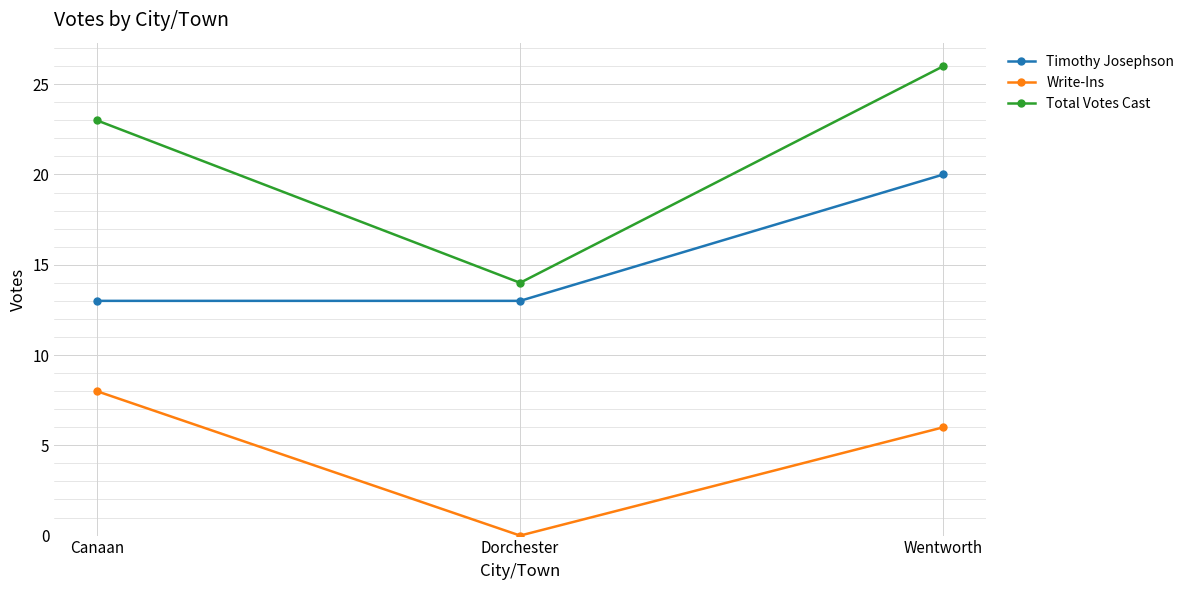

Count the Total Votes Cast values in the range 14 to 26.

3